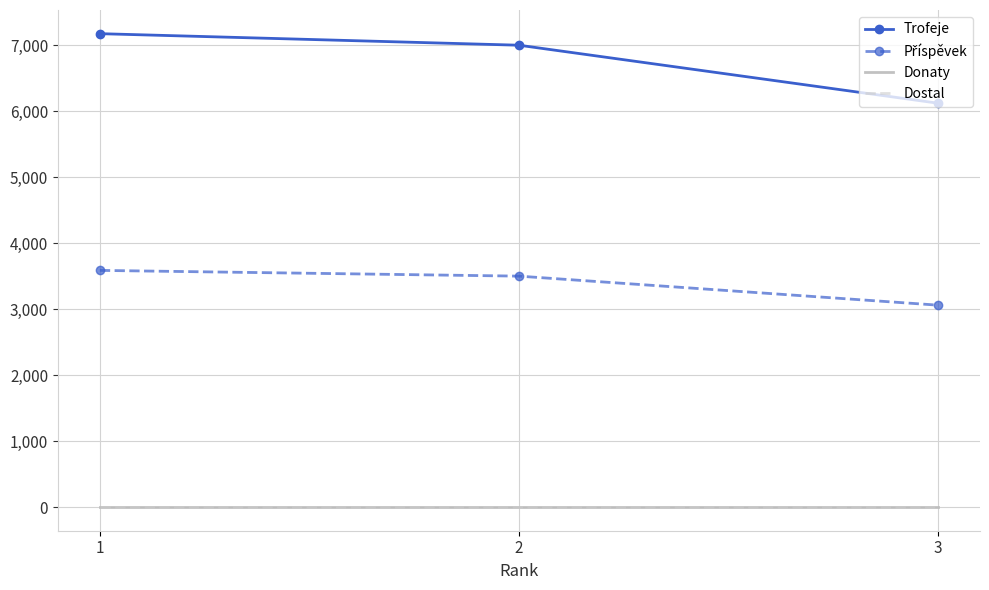

True or false: Trofeje has a value of 11283 at 2.

False